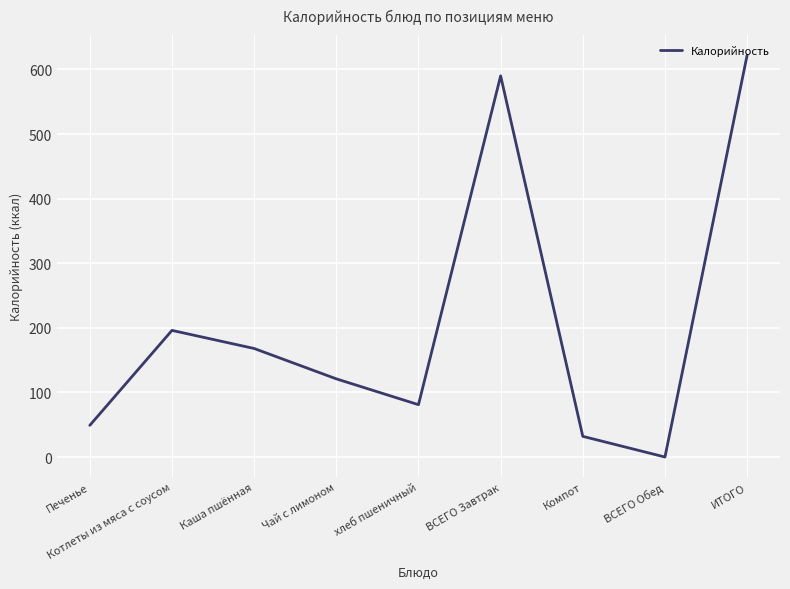

What is the difference between the values at Компот and ВСЕГО Обед?

32